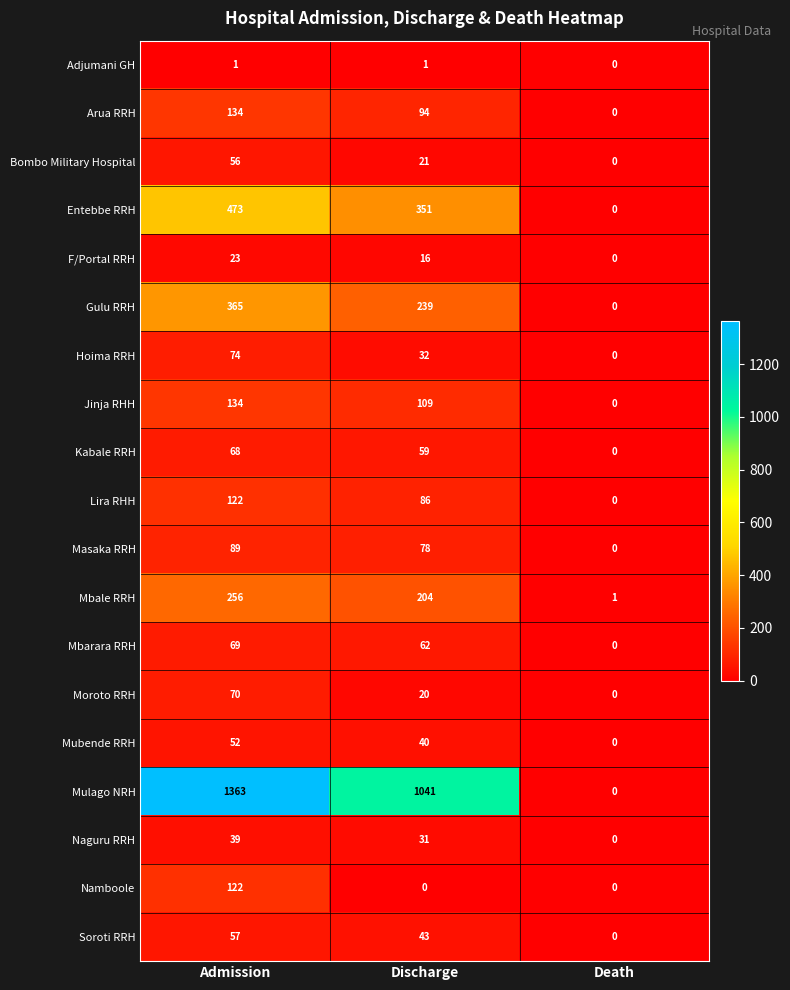

How many categories are shown in the chart?

3